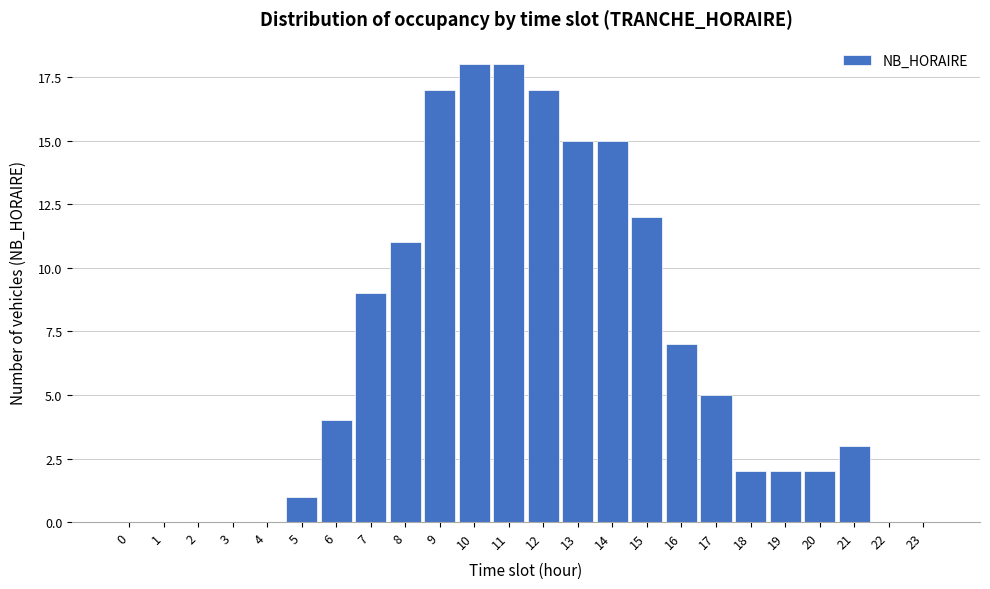

Reading right to left, list all the values displayed in this chart.

23=0	22=0	21=3	20=2	19=2	18=2	17=5	16=7	15=12	14=15	13=15	12=17	11=18	10=18	9=17	8=11	7=9	6=4	5=1	4=0	3=0	2=0	1=0	0=0